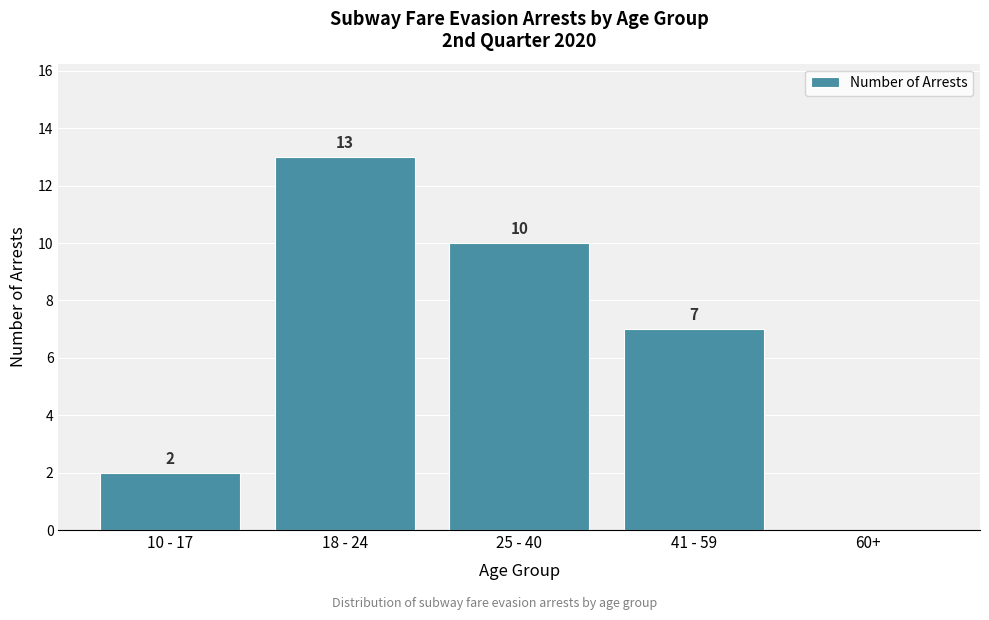

Reading left to right, transcribe all the data shown in this chart.

10 - 17=2	18 - 24=13	25 - 40=10	41 - 59=7	60+=0